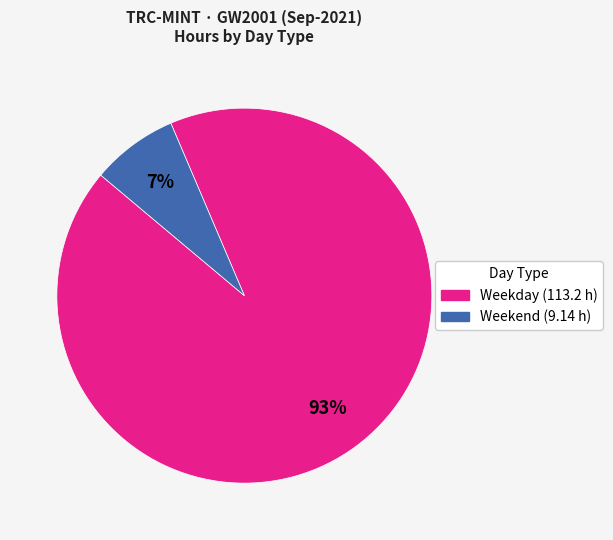

Does any single category account for the majority?

Yes